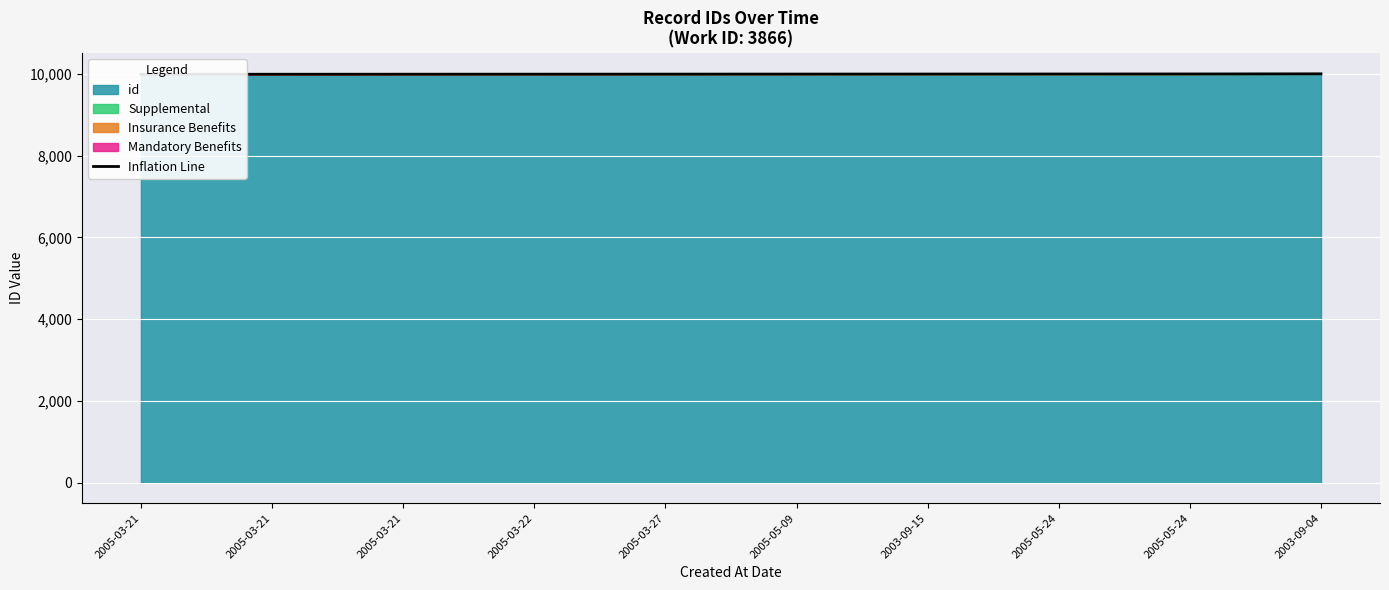

Approximately how many times larger is the value at 2005-03-21 compared to 2005-03-21?

1.0